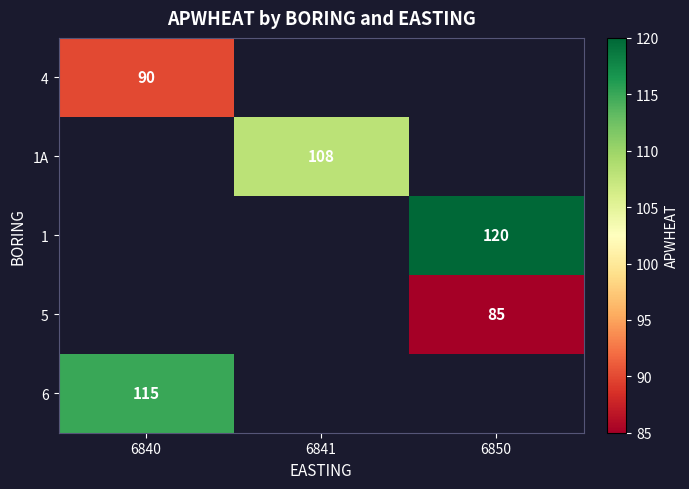

At which category does the chart reach its peak across all series?

6850